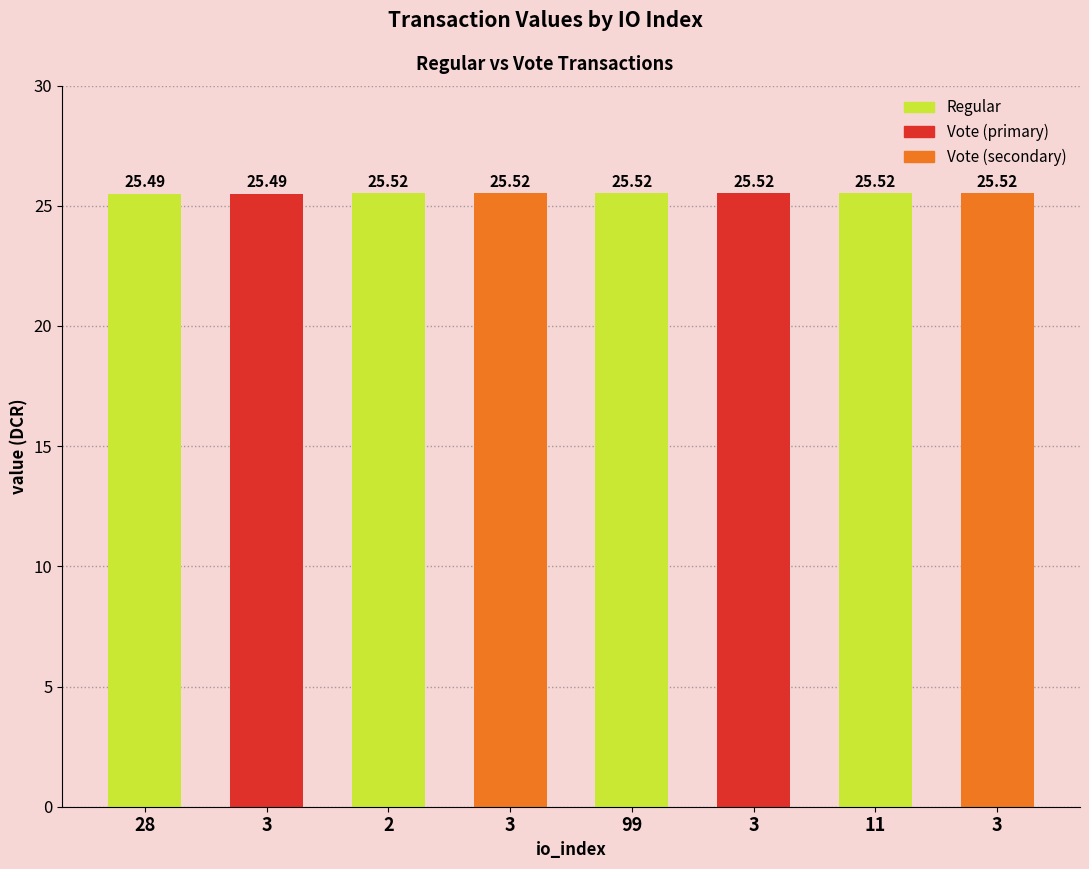

How many series are shown in this chart?

1